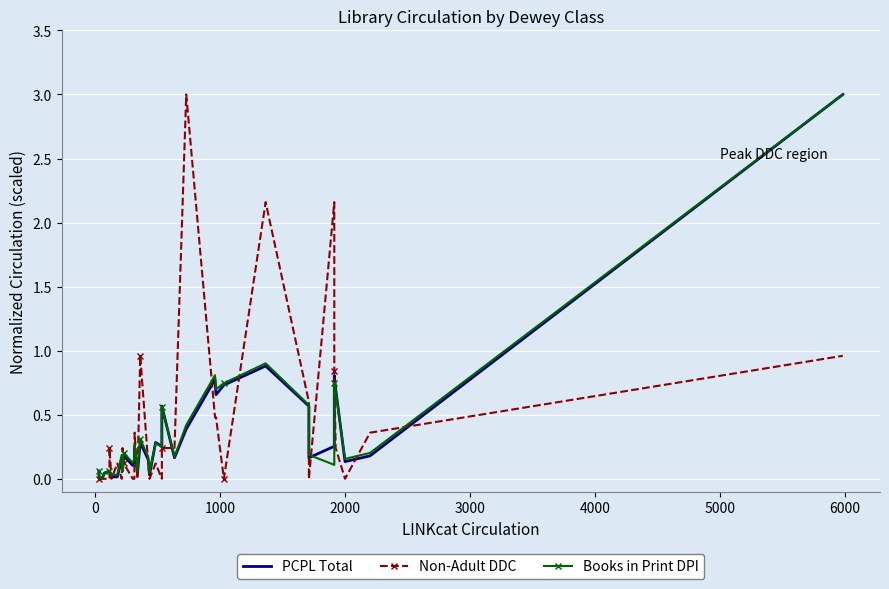

At how many categories does at least one series exceed 1?

4